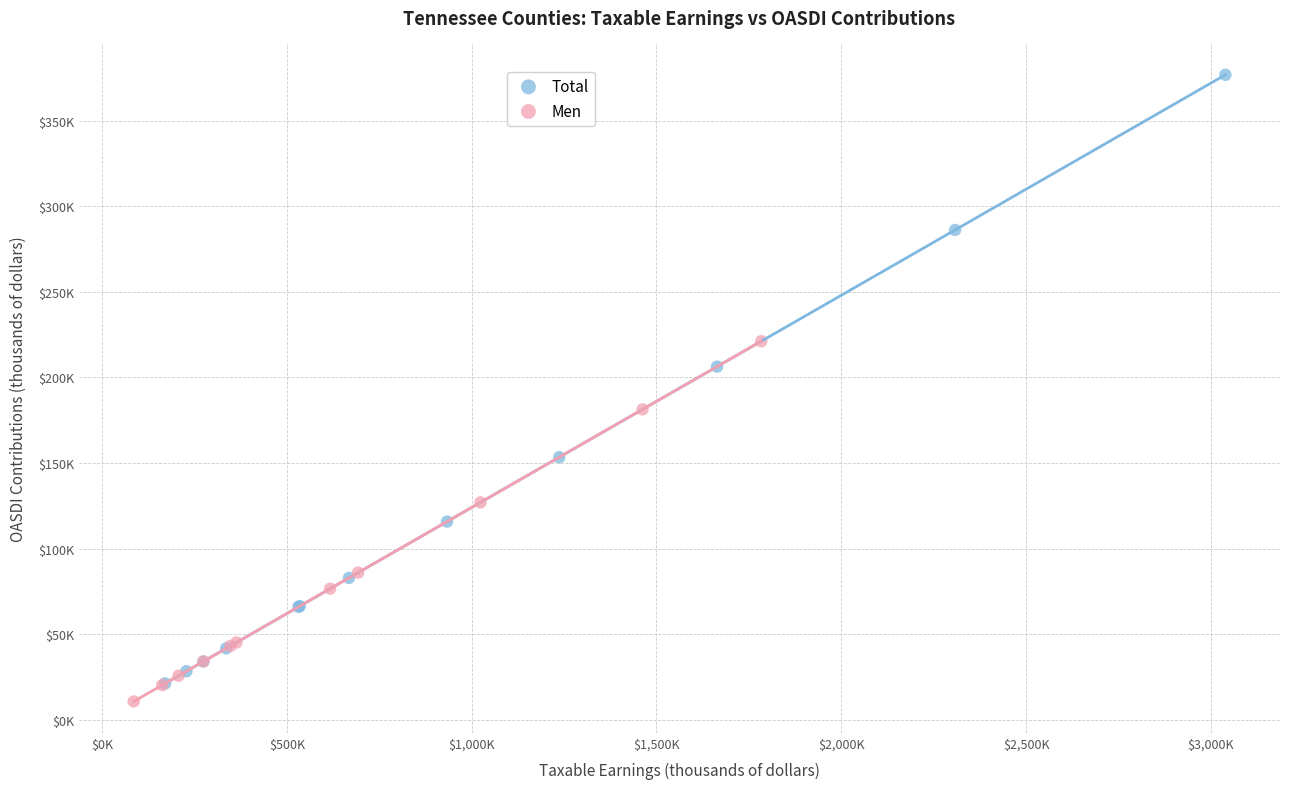

What are all the series names shown in the legend?

Total, Men